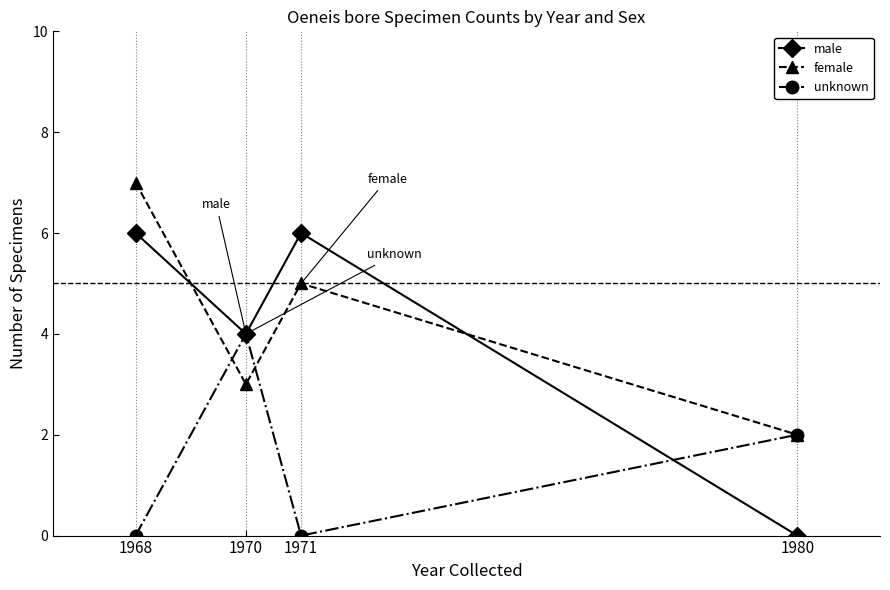

At which category is the sum across all series the highest?

1968